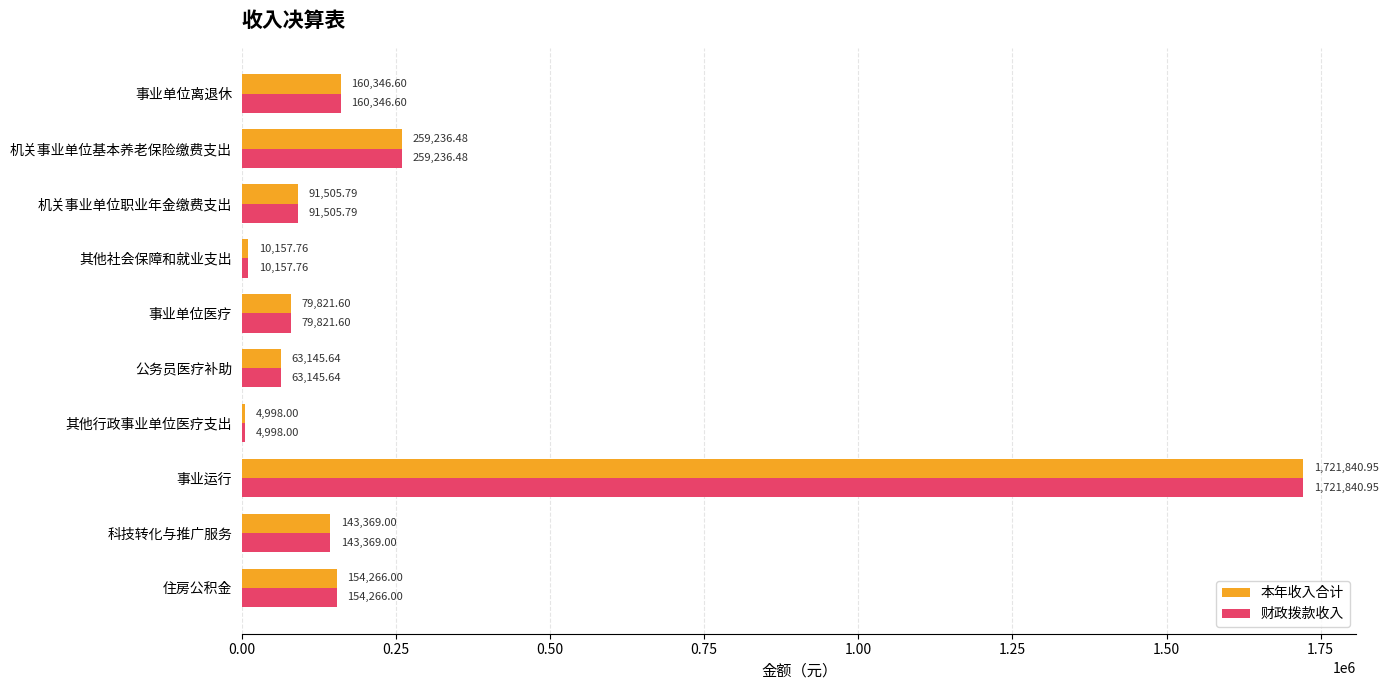

At which category is the sum across all series the highest?

事业运行